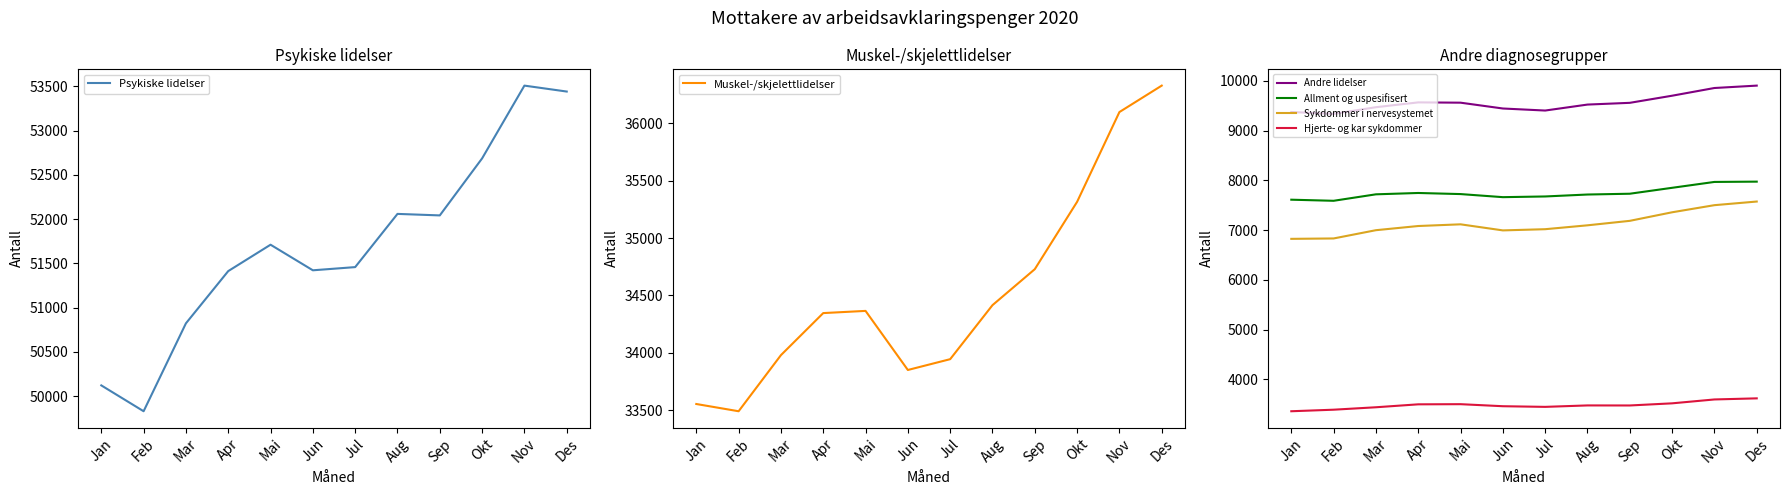

What are all the series names shown in the legend?

Psykiske lidelser, Muskel-/skjelettlidelser, Andre lidelser, Allment og uspesifisert, Sykdommer i nervesystemet, Hjerte- og kar sykdommer